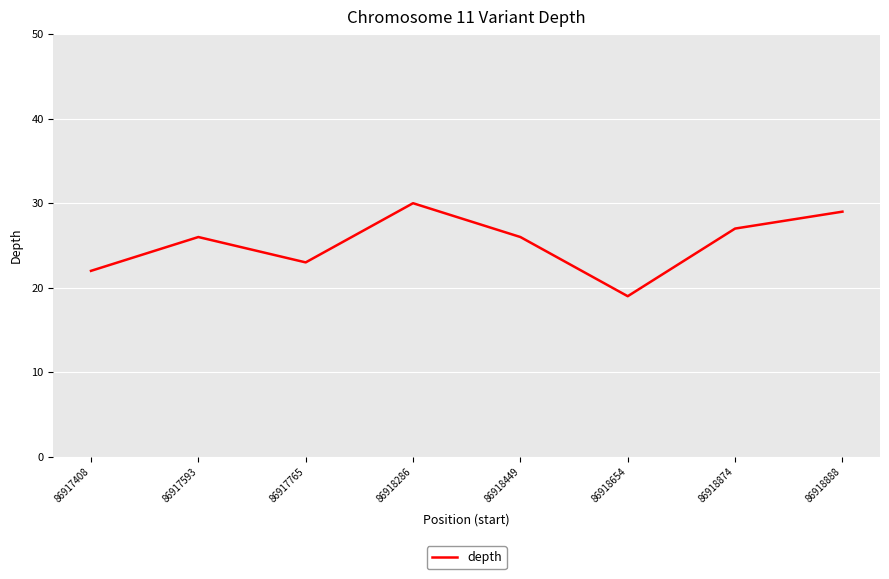

True or false: there are more than 2 points higher than both neighbors.

False